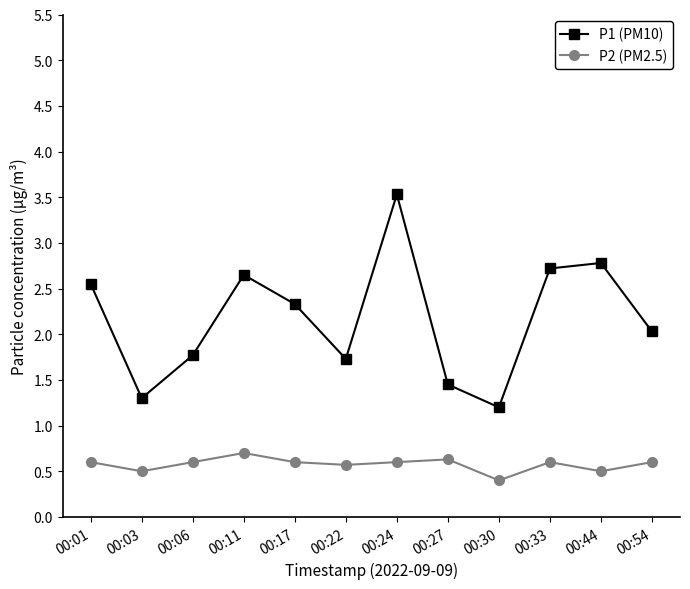

Which series has the largest range (max minus min)?

P1 (PM10)